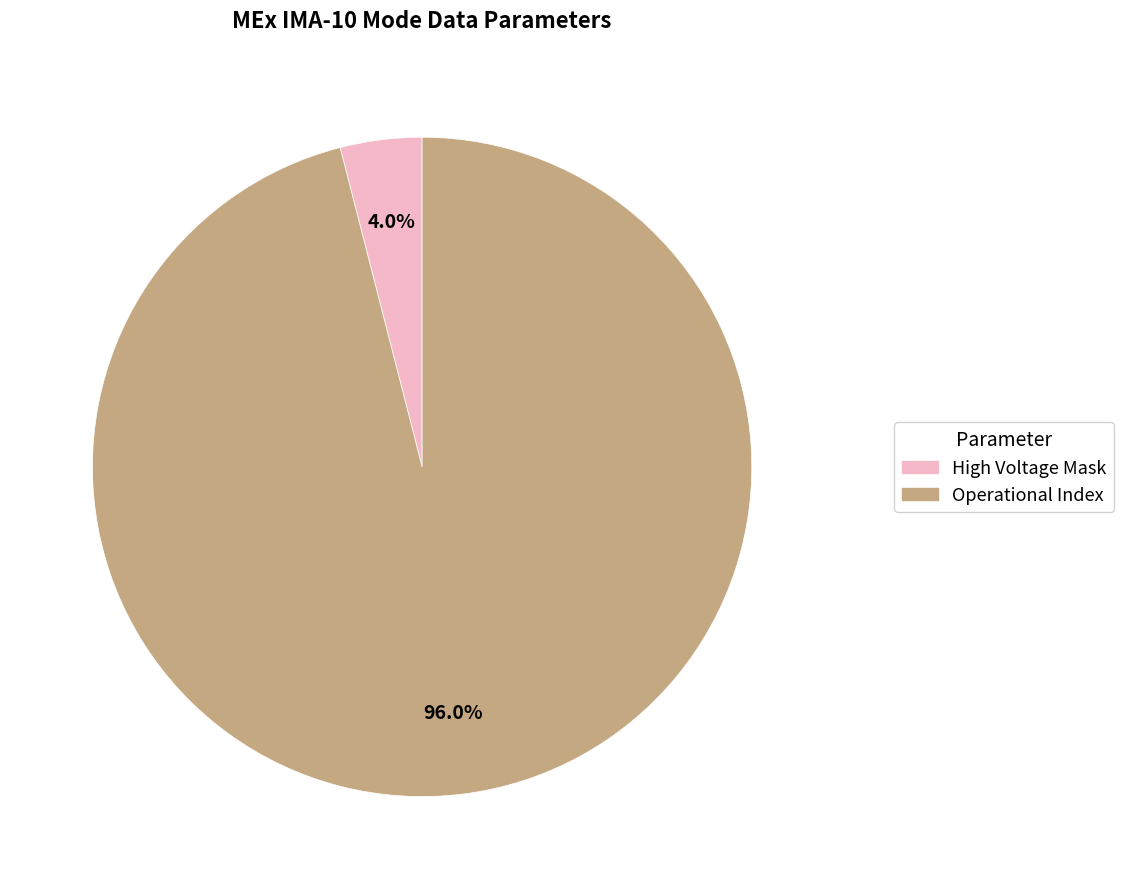

How many slices are in this pie chart?

2